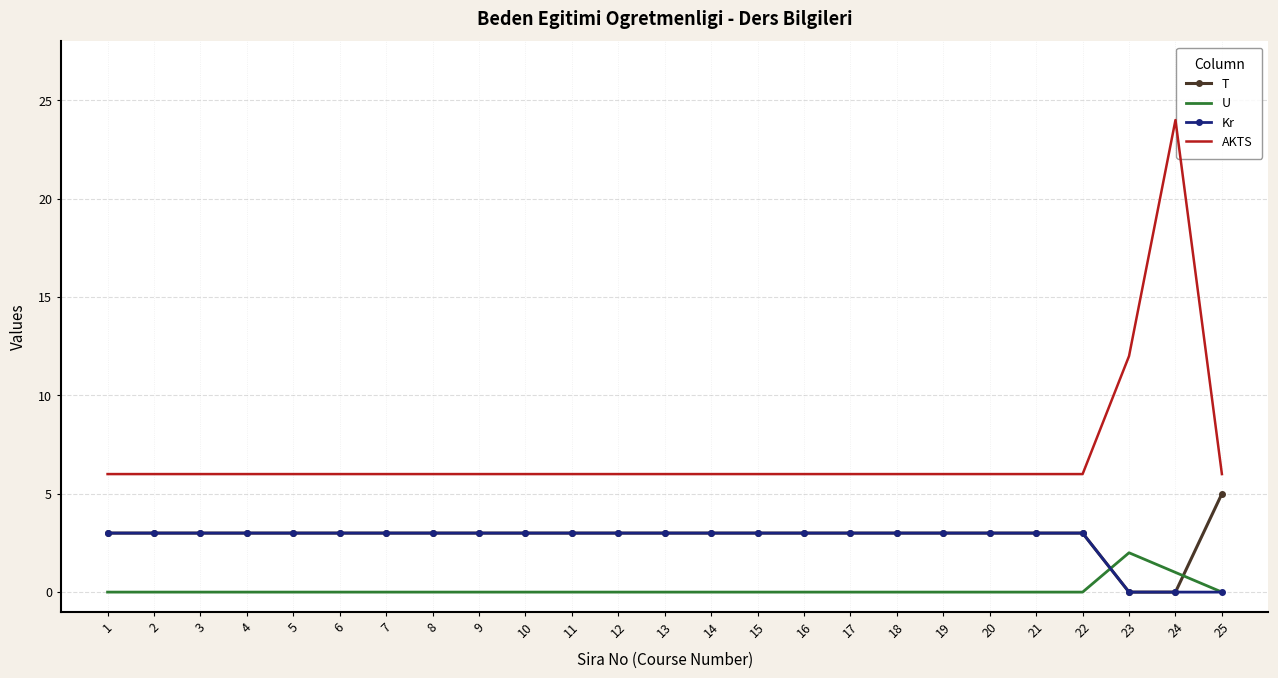

How many distinct data groups are displayed?

4